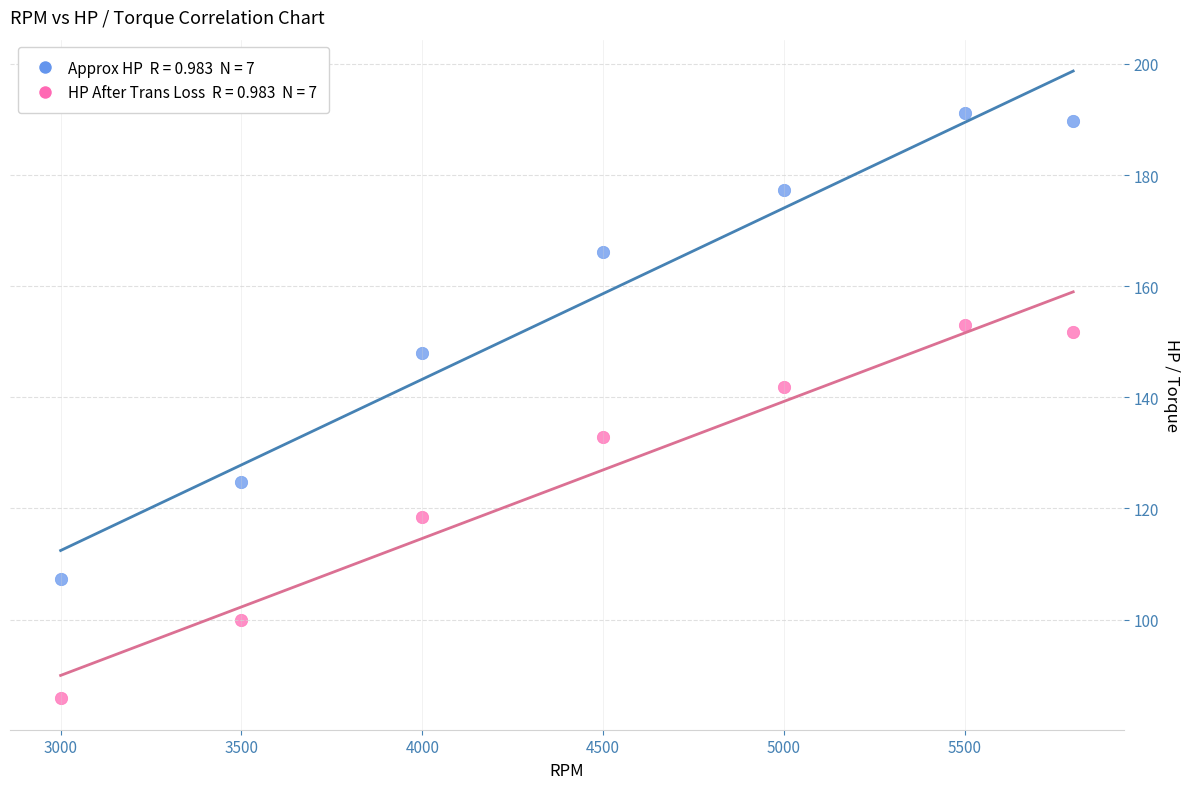

Across all data points, what is the range of X values (max minus min)?

2800.0